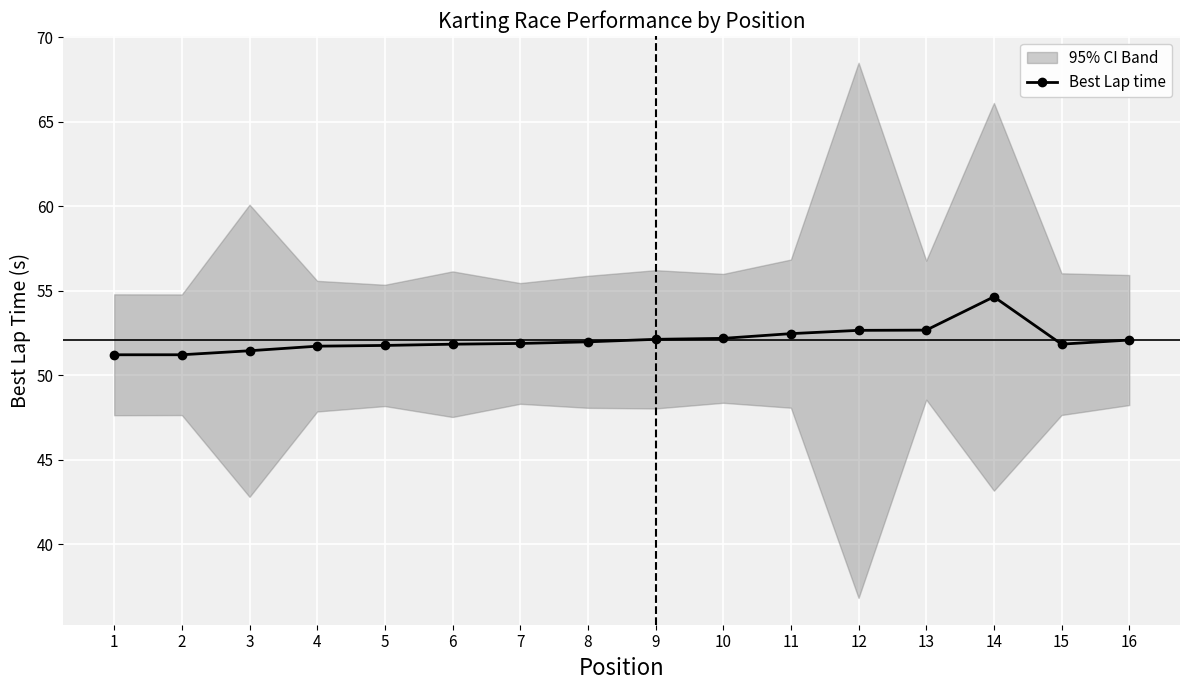

How many interior local valleys (lower than both neighbors) does the data have?

1